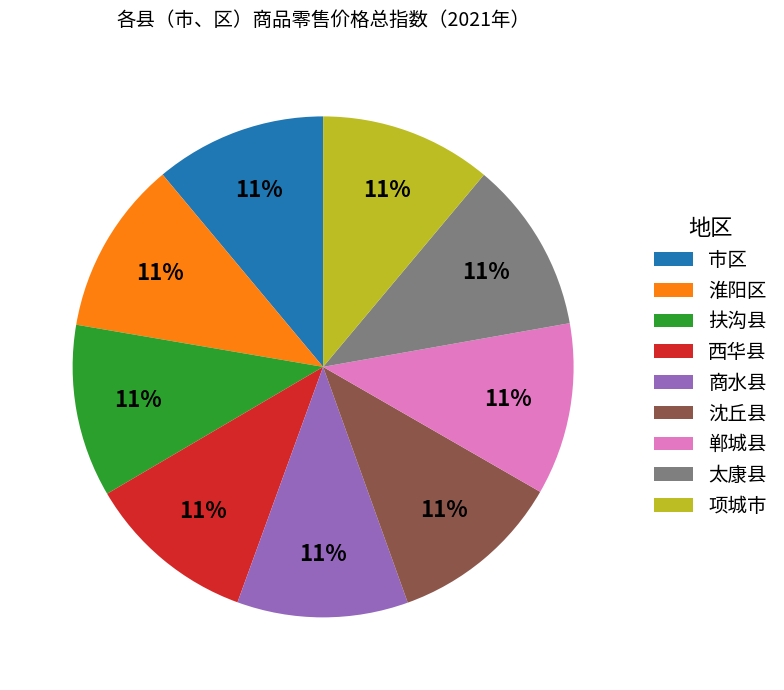

What percentage is the 项城市 slice, to the nearest percent?

11%